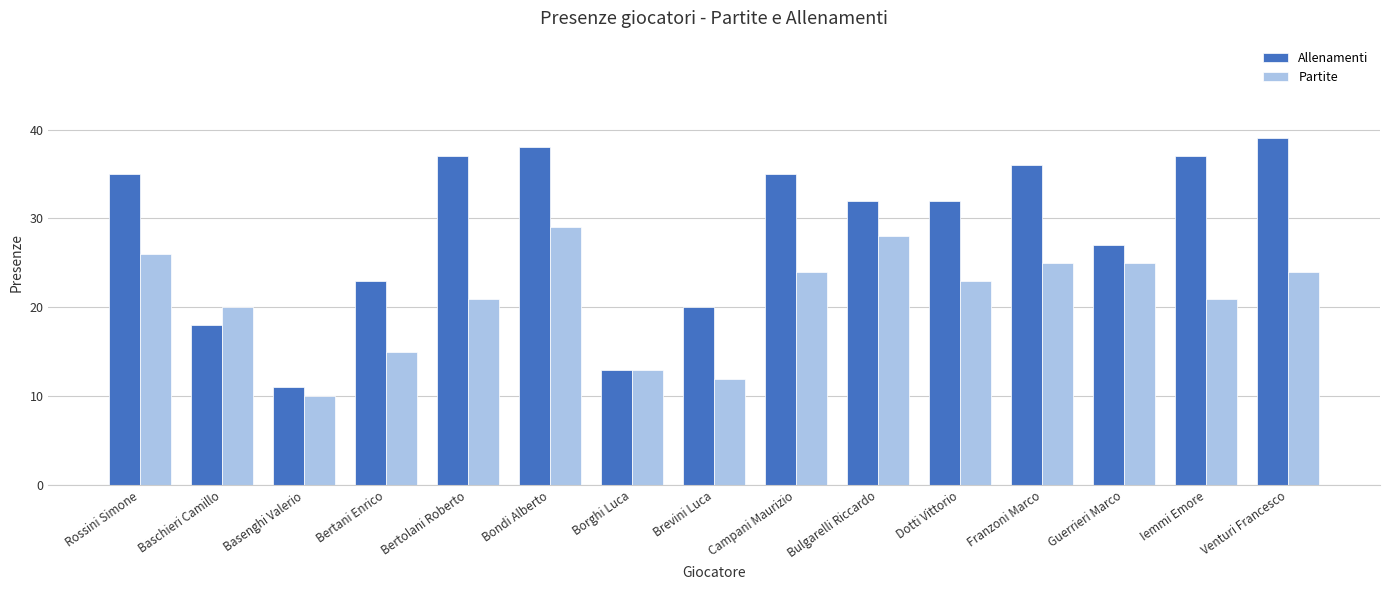

What is the total value across all series at Basenghi Valerio?

21